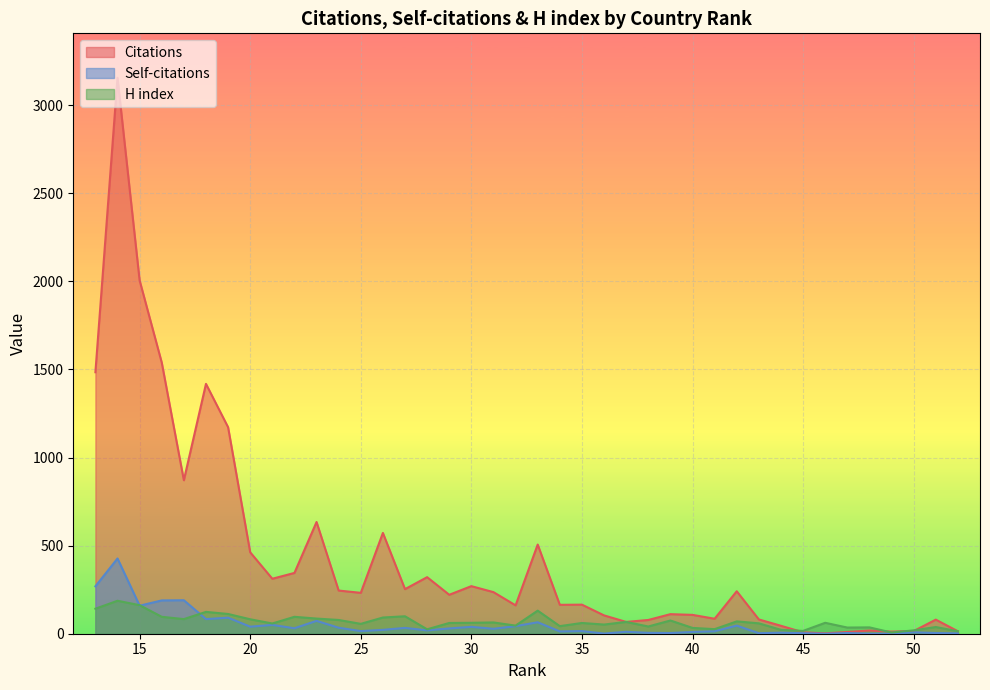

How many intersections are there between H index and Citations?

4